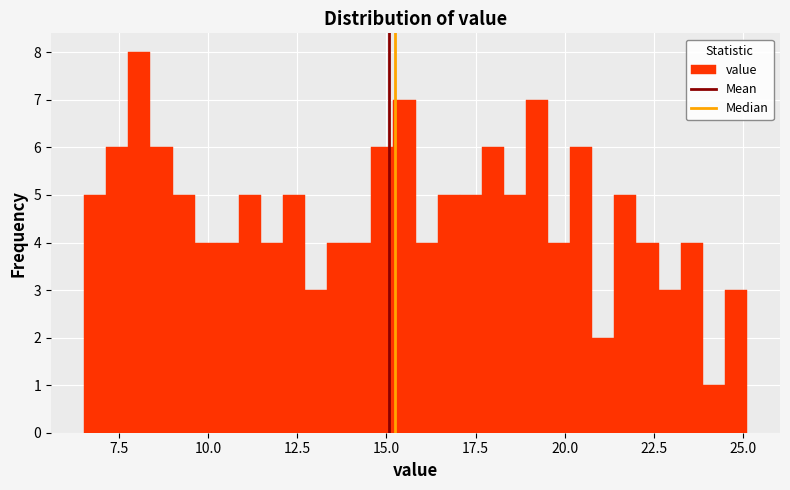

Read against the x-axis, roughly where is the centre of the tallest bar?

8.0